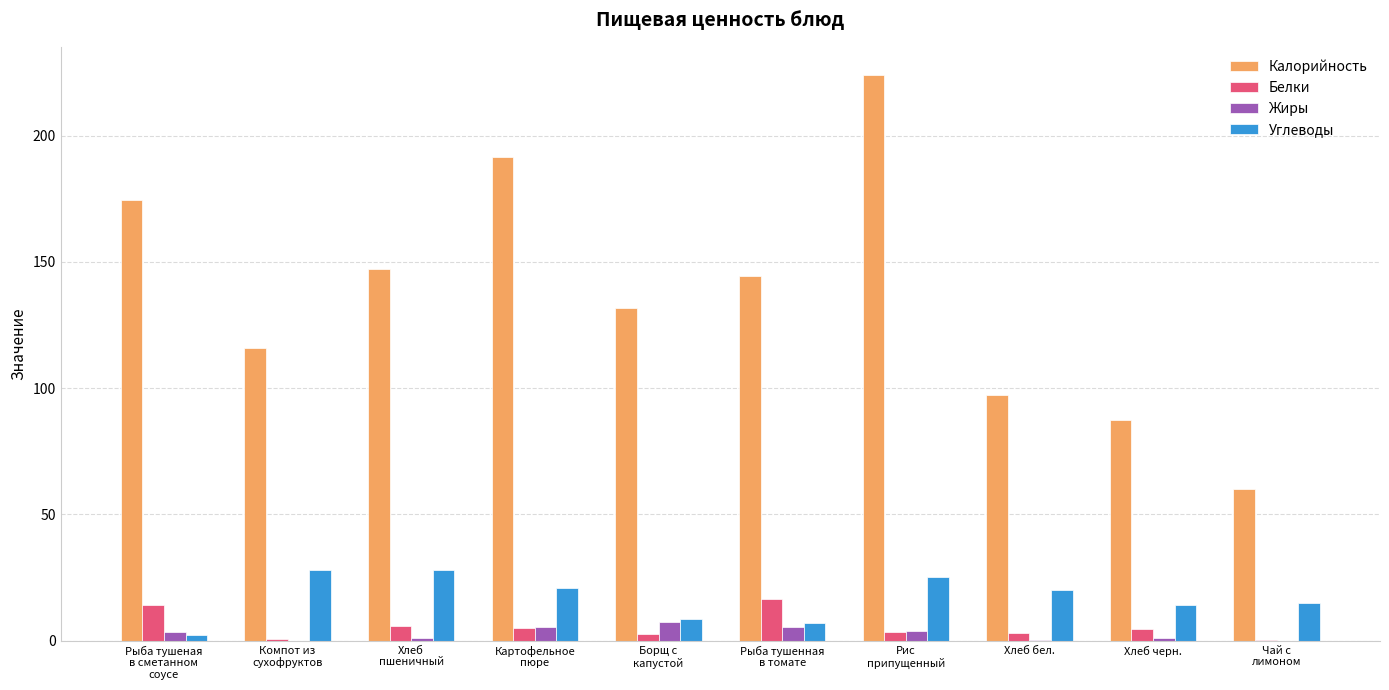

What is the total value across all series at Хлеб бел.?

120.8